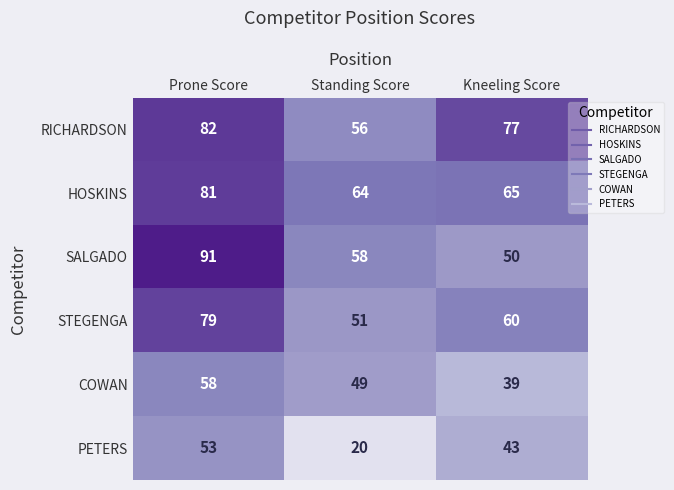

The value of STEGENGA at Standing Score is 51. True or false?

True